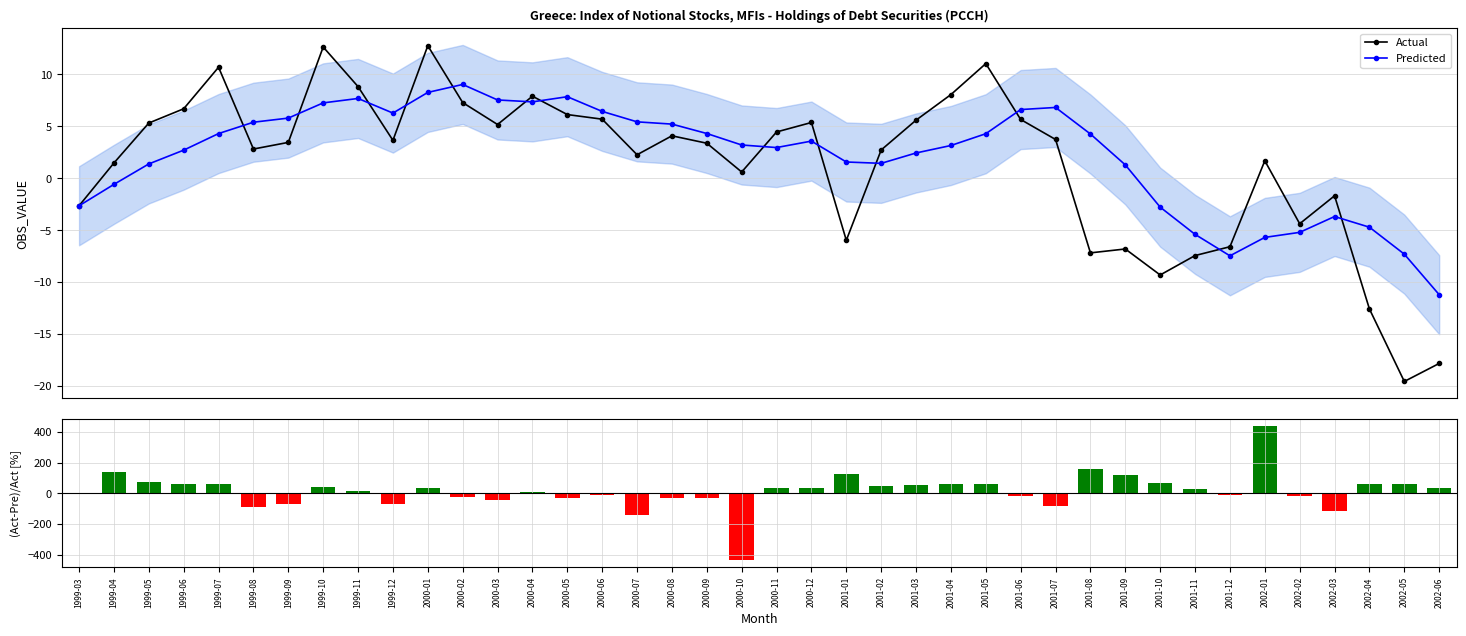

Which has a higher value, 1999-05 or 2000-11?

1999-05